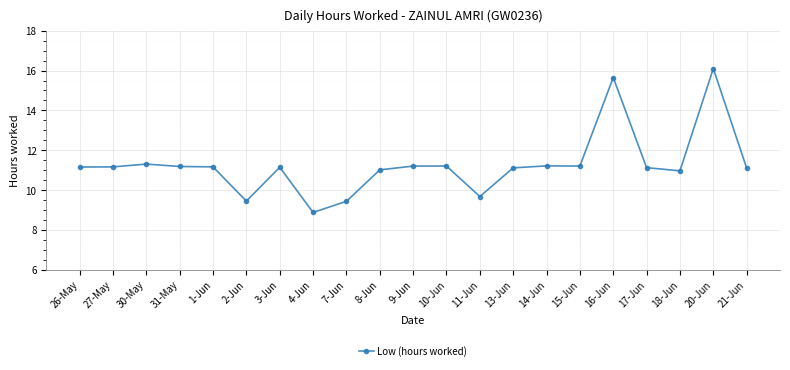

What is the change in value from 2-Jun to 20-Jun?

+6.7